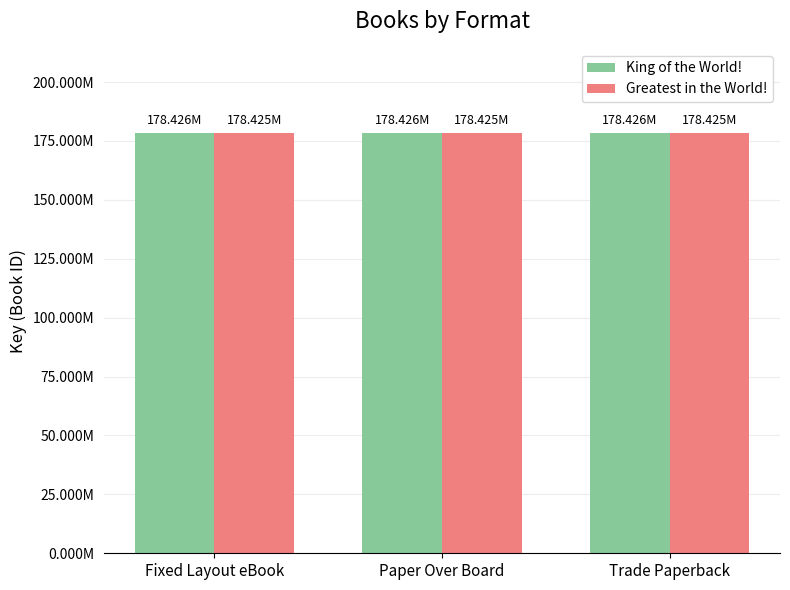

At Trade Paperback, list the series in order from largest to smallest.

King of the World!, Greatest in the World!